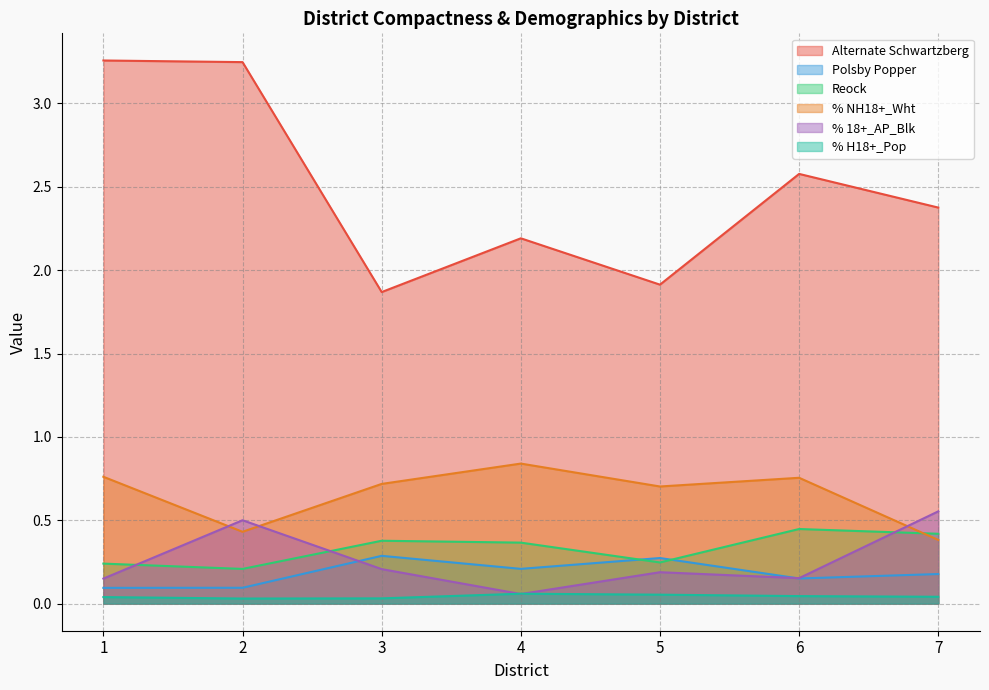

Where is the first local maximum for Reock?

3